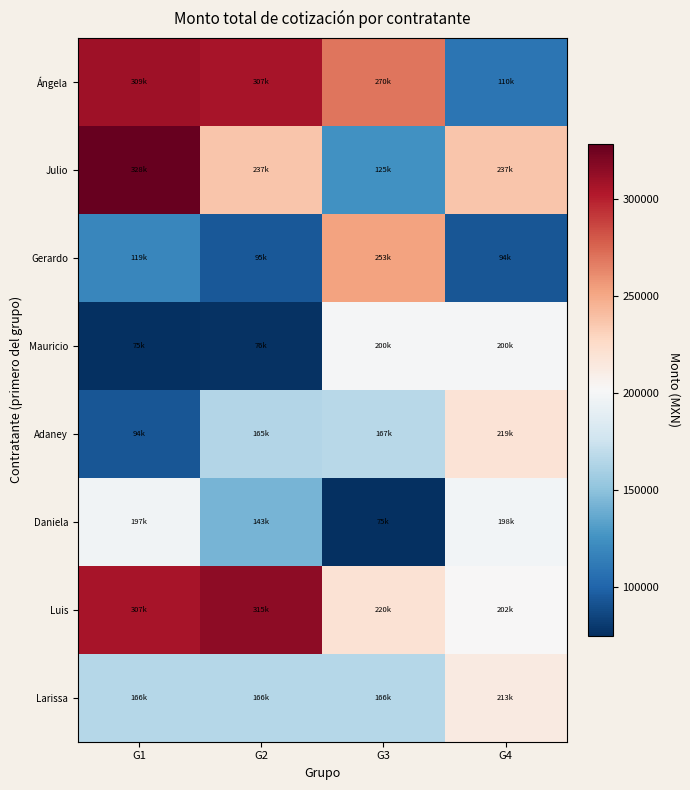

Between G1 and G3, which series saw the biggest shift?

Julio